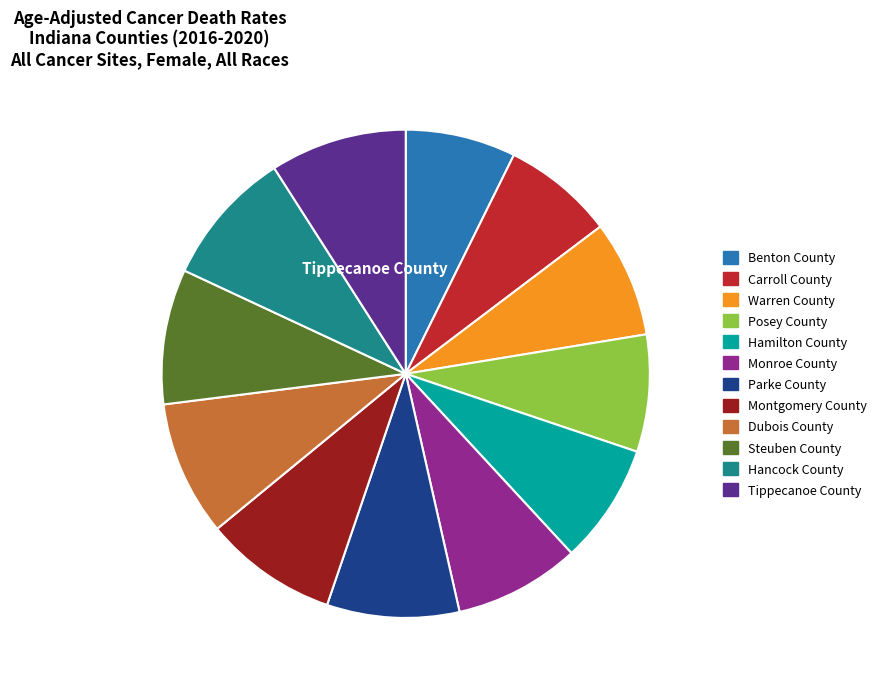

Is there a majority slice in this chart?

No